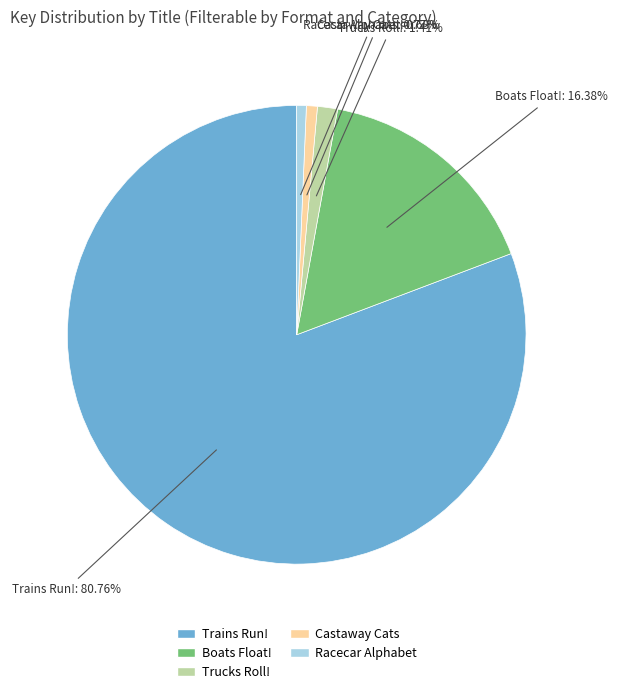

Which has a higher value, Castaway Cats or Trains Run!?

Trains Run!